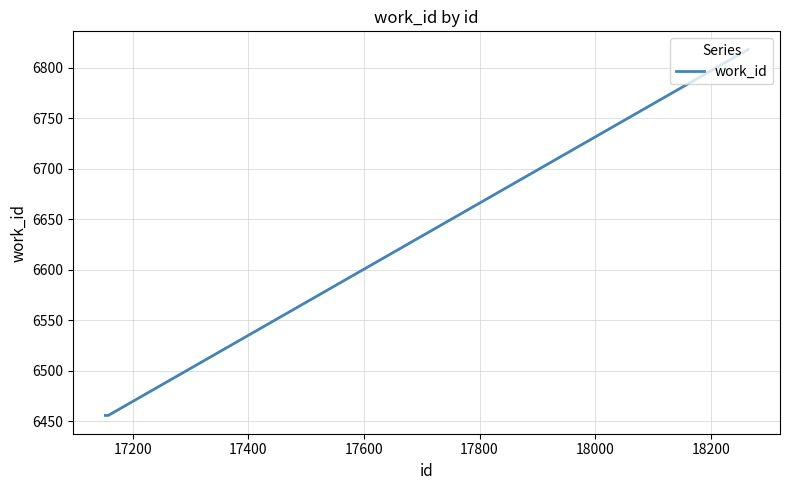

How many lines are shown in the chart?

1